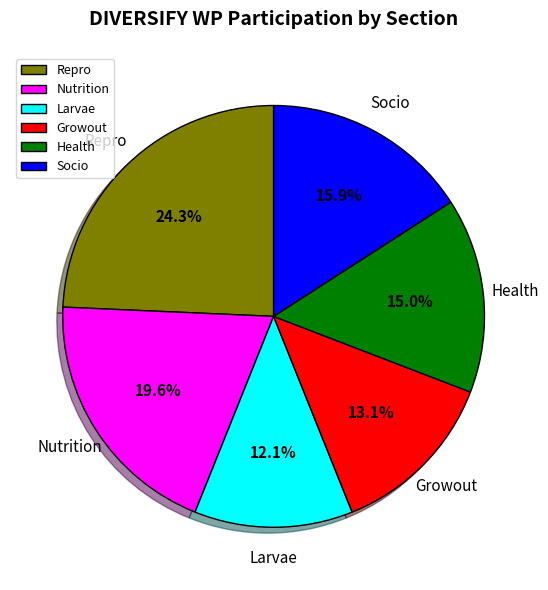

Which slice is the largest?

Repro